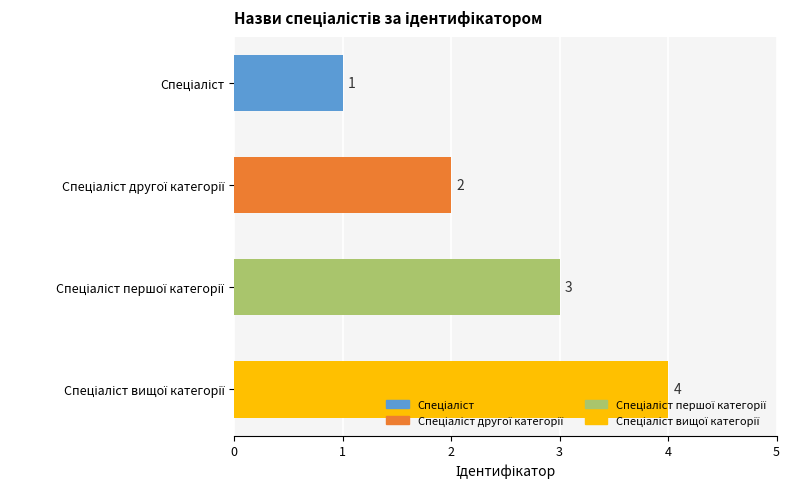

How many values are between 2 and 4?

3